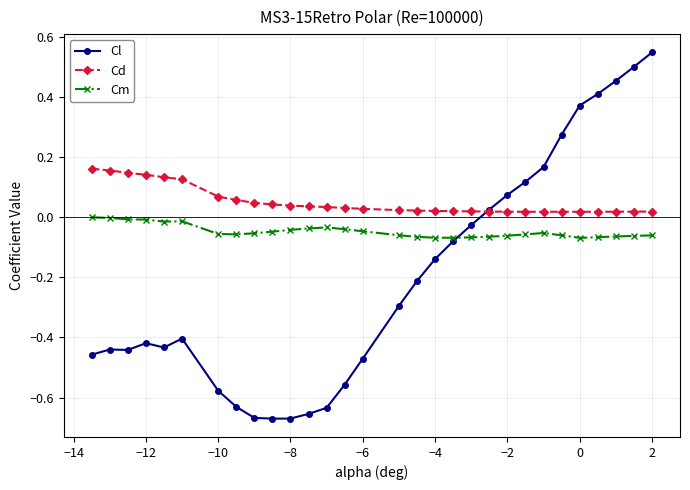

Which series has the largest total across all categories?

Cd